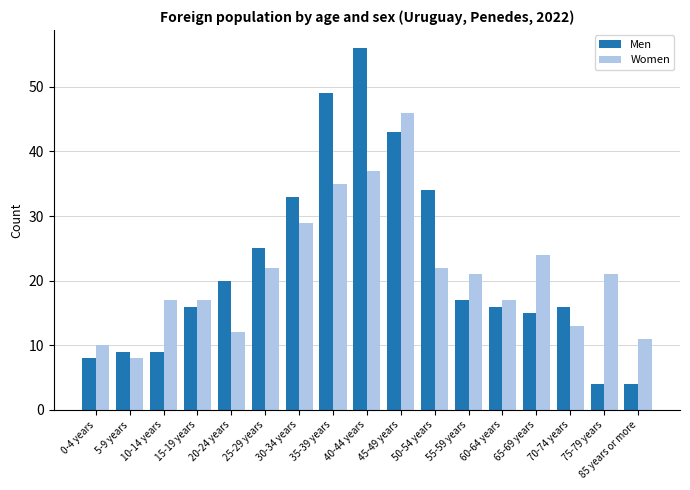

Reading left to right, list all the values displayed in this chart.

Men: 0-4 years=8	5-9 years=9	10-14 years=9	15-19 years=16	20-24 years=20	25-29 years=25	30-34 years=33	35-39 years=49	40-44 years=56	45-49 years=43	50-54 years=34	55-59 years=17	60-64 years=16	65-69 years=15	70-74 years=16	75-79 years=4	85 years or more=4
Women: 0-4 years=10	5-9 years=8	10-14 years=17	15-19 years=17	20-24 years=12	25-29 years=22	30-34 years=29	35-39 years=35	40-44 years=37	45-49 years=46	50-54 years=22	55-59 years=21	60-64 years=17	65-69 years=24	70-74 years=13	75-79 years=21	85 years or more=11